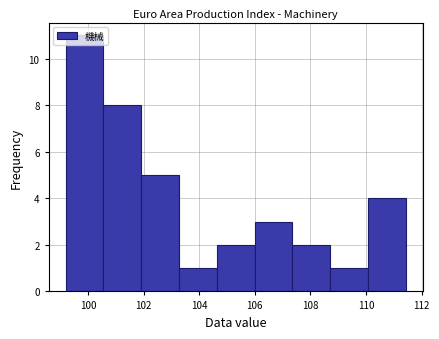

Over which range of the x-axis is the bar tallest?

99.2 to 100.6